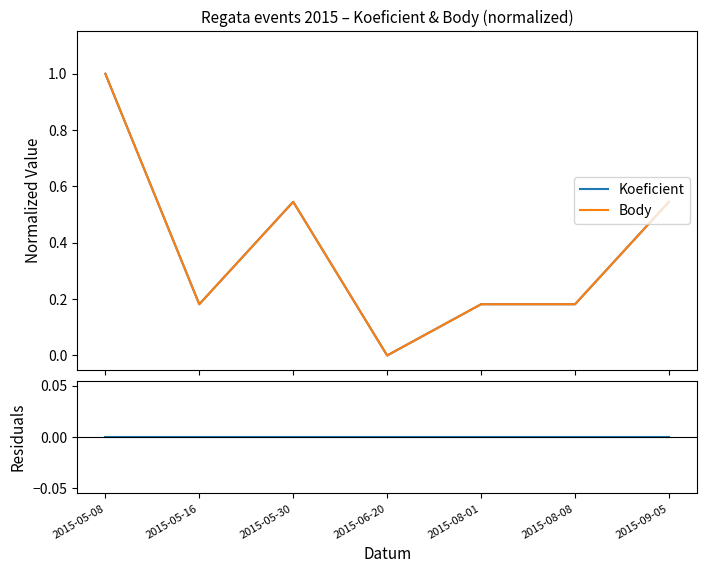

What is the sum of the Koeficient values at 2015-05-30 and 2015-05-08?

1.5